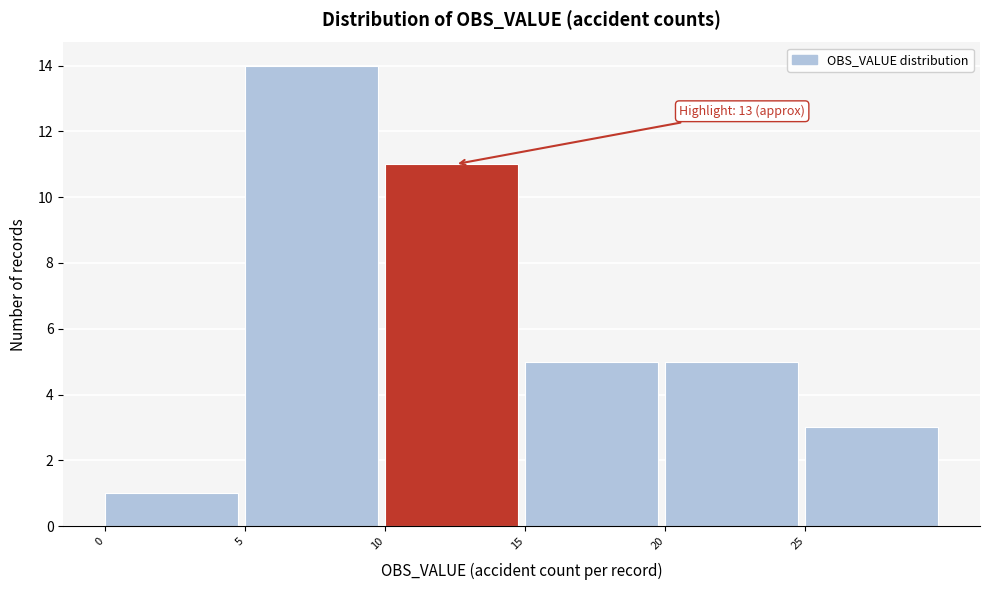

Over which range of the x-axis is the bar tallest?

5 to 10